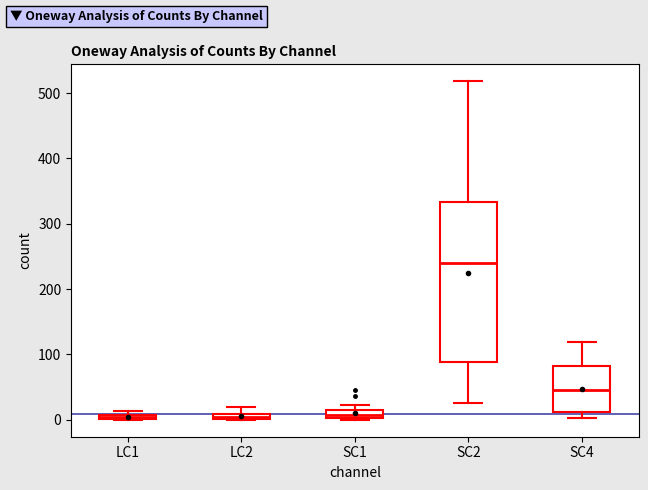

Comparing the boxes themselves (not the whiskers), which one is the tallest?

SC2